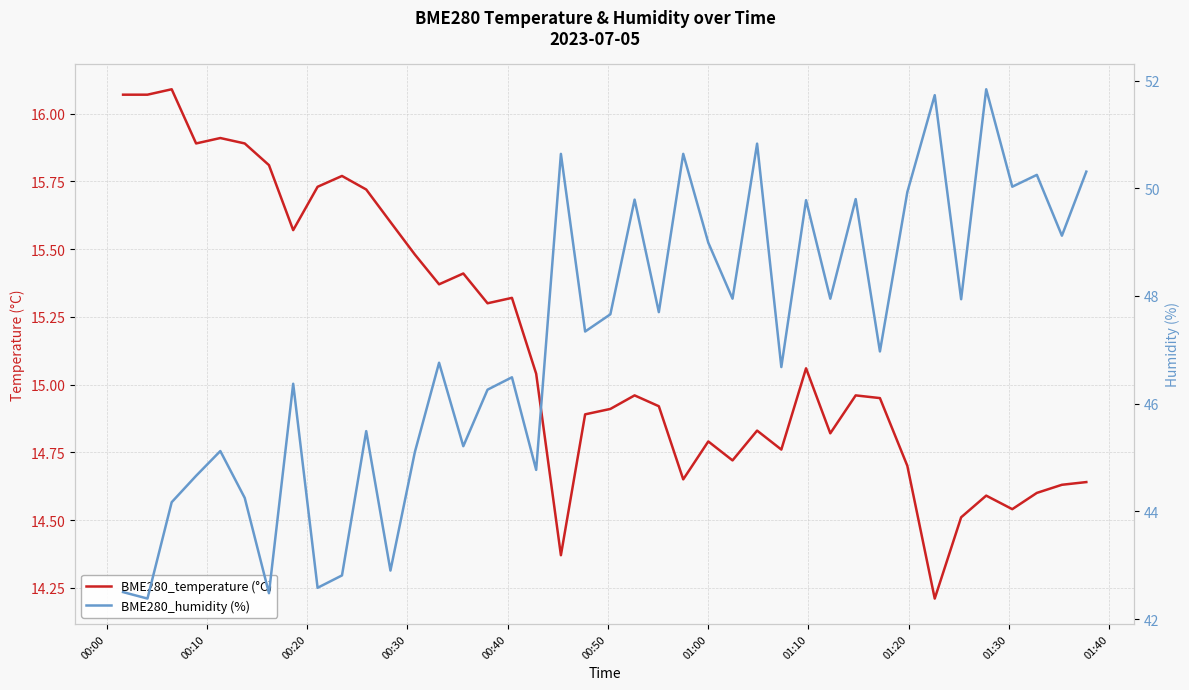

What is the lowest value of the BME280_temperature (°C) series?

14.2